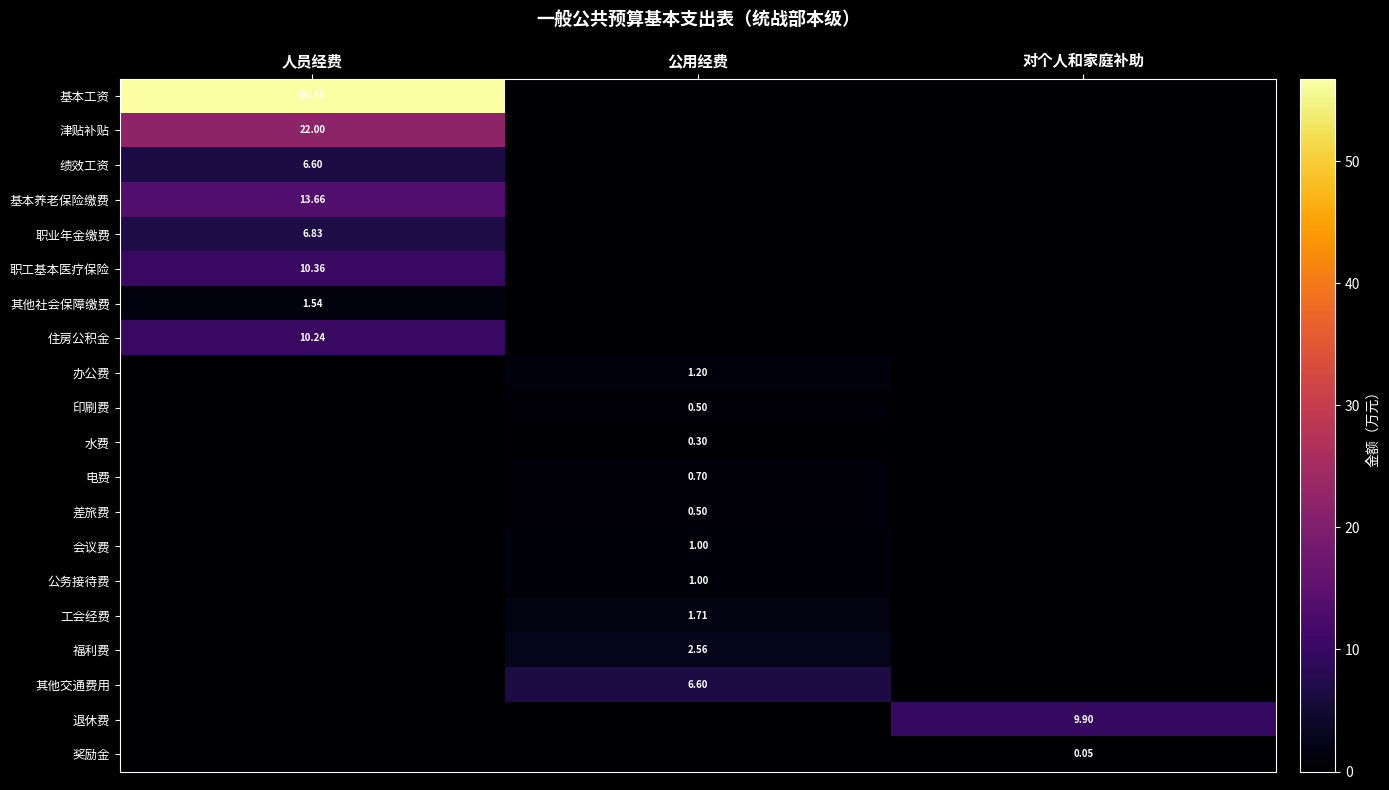

How many distinct data groups are displayed?

20